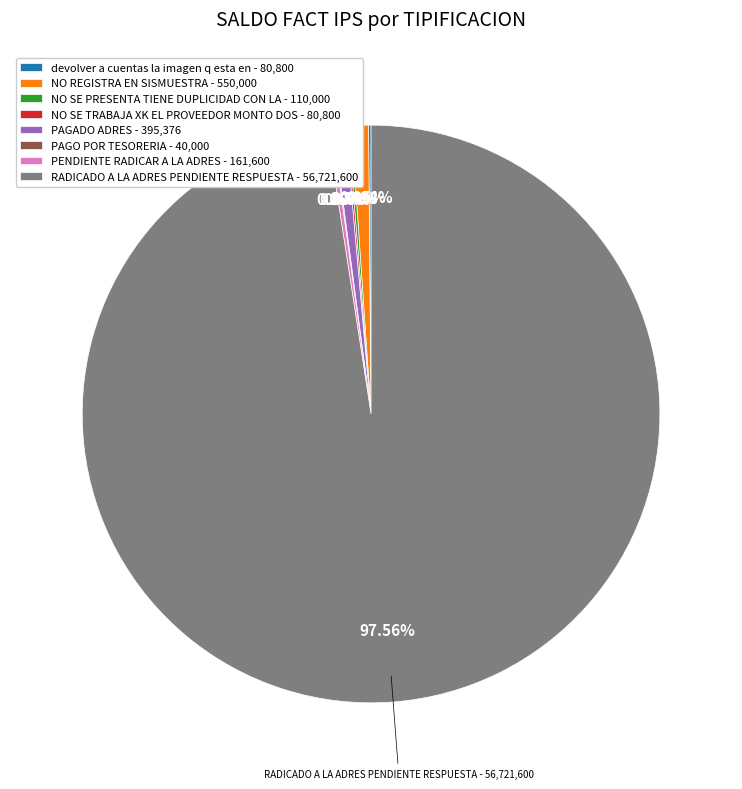

Does RADICADO A LA ADRES PENDIENTE RESPUESTA - 56,721,600 account for over 50% of the chart?

Yes